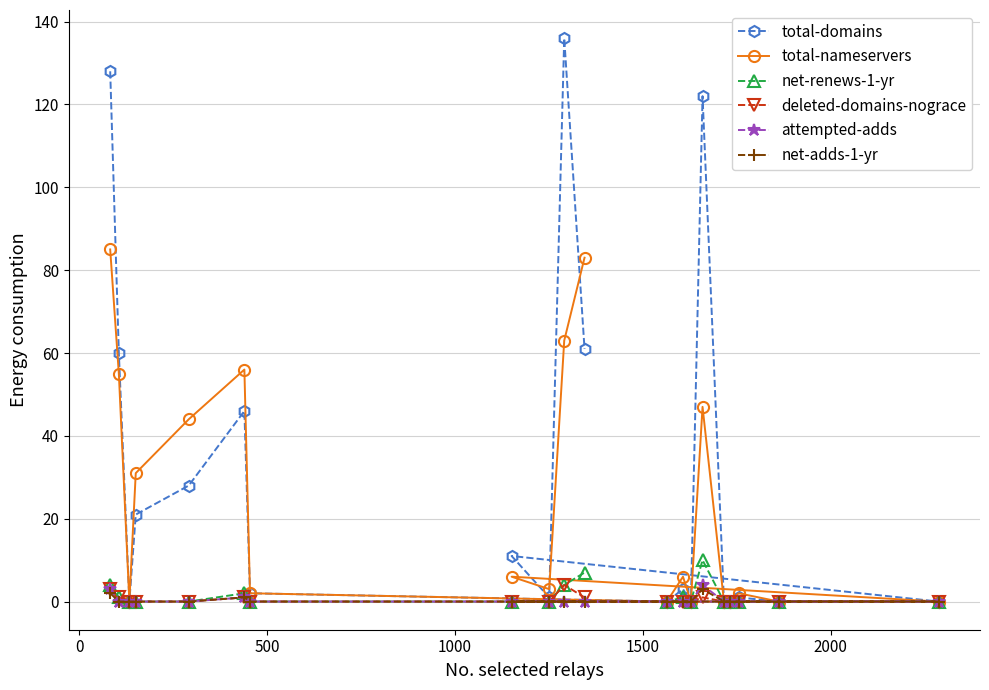

Which series has the largest range (max minus min)?

total-domains